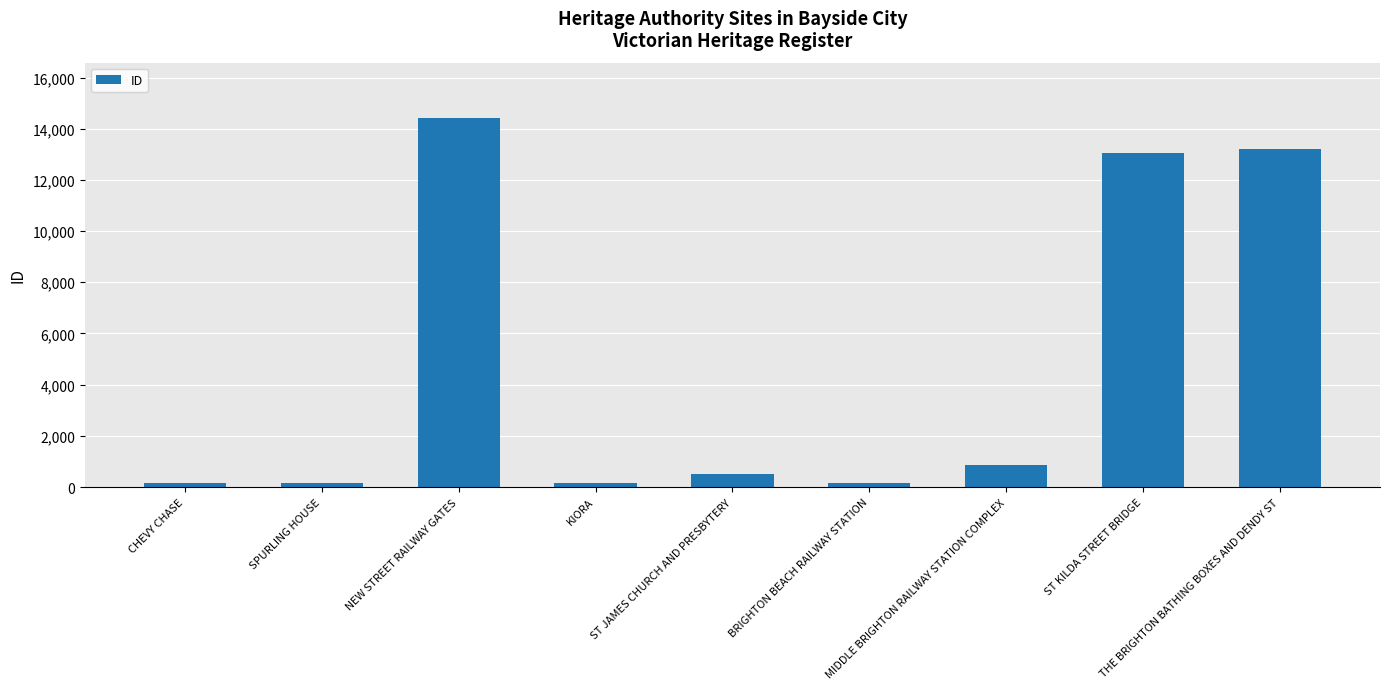

What is the greatest value displayed?

14419